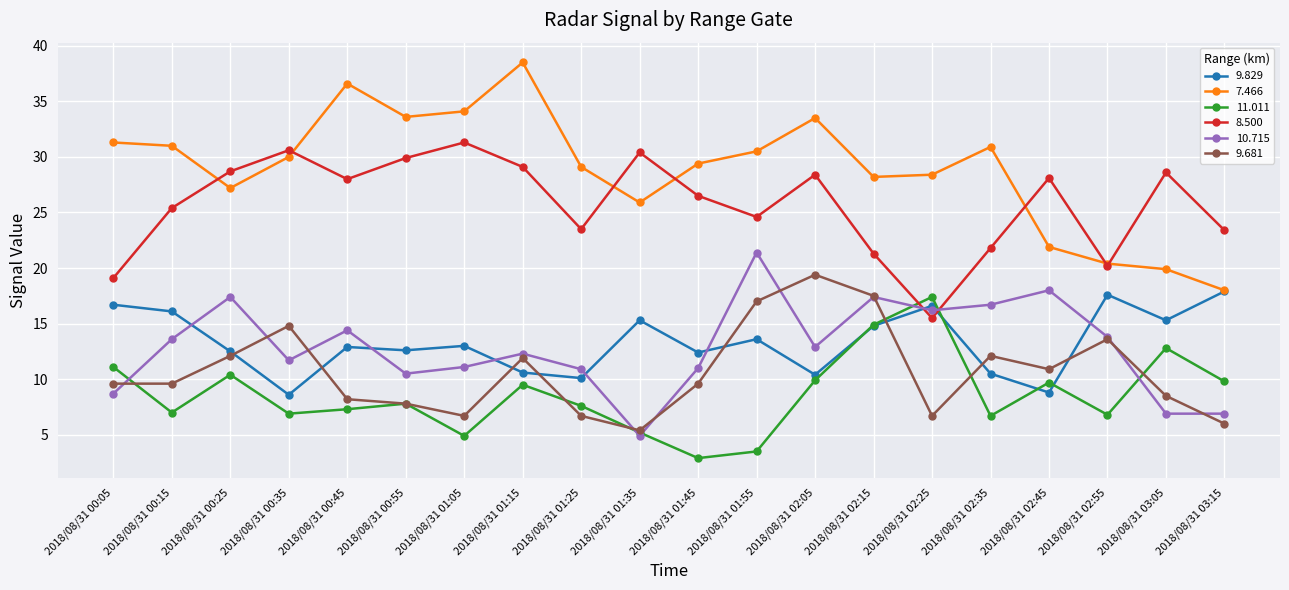

What are all the series names shown in the legend?

9.829, 7.466, 11.011, 8.500, 10.715, 9.681